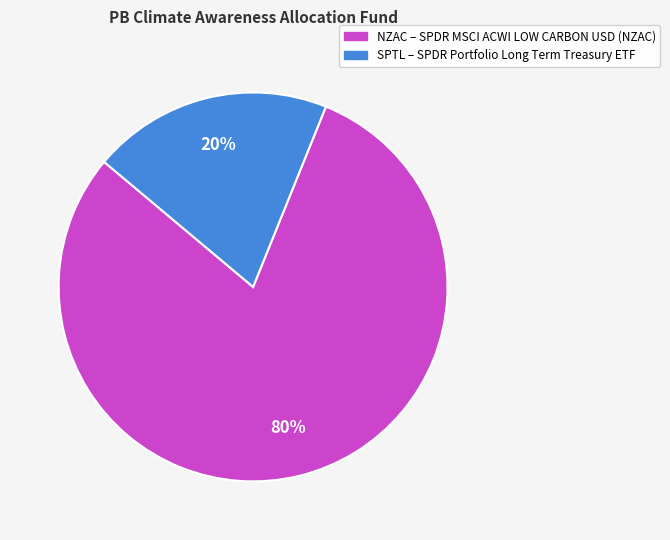

Is there a majority slice in this chart?

Yes